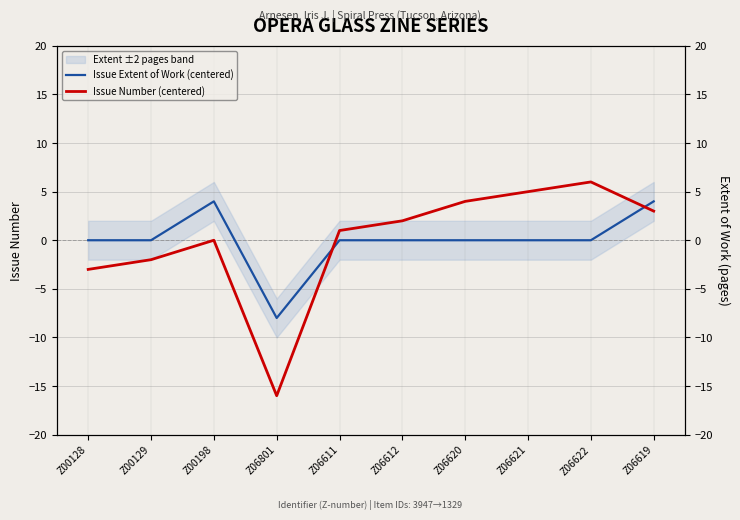

At which category is the sum across all series the highest?

Z06619